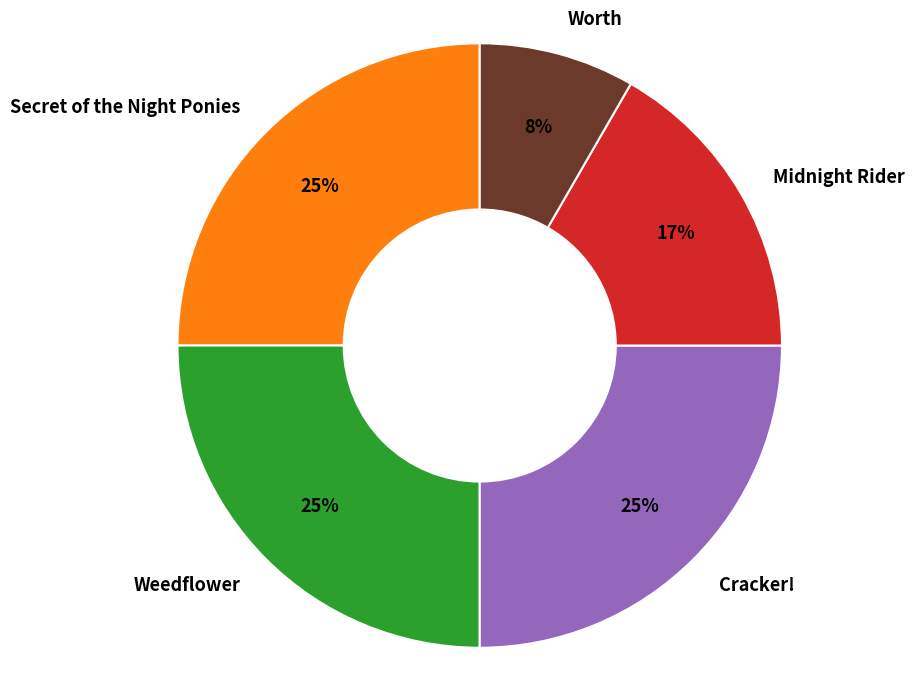

Between Secret of the Night Ponies and Worth, which is larger?

Secret of the Night Ponies